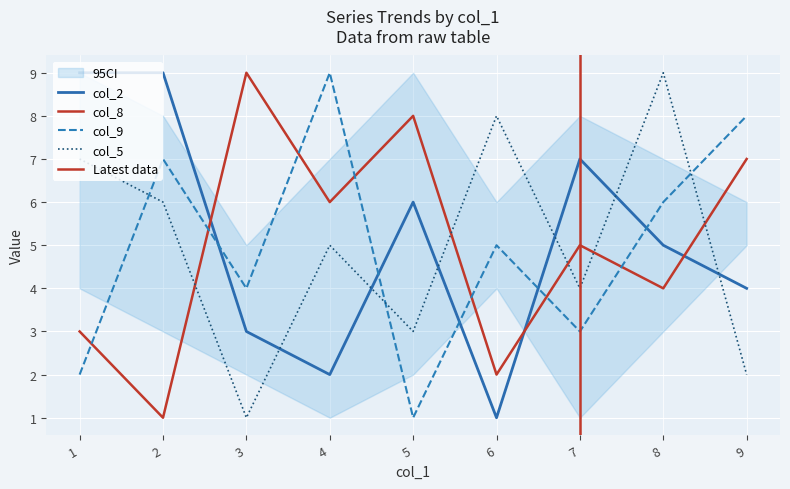

Where is the first local minimum for col_5?

3